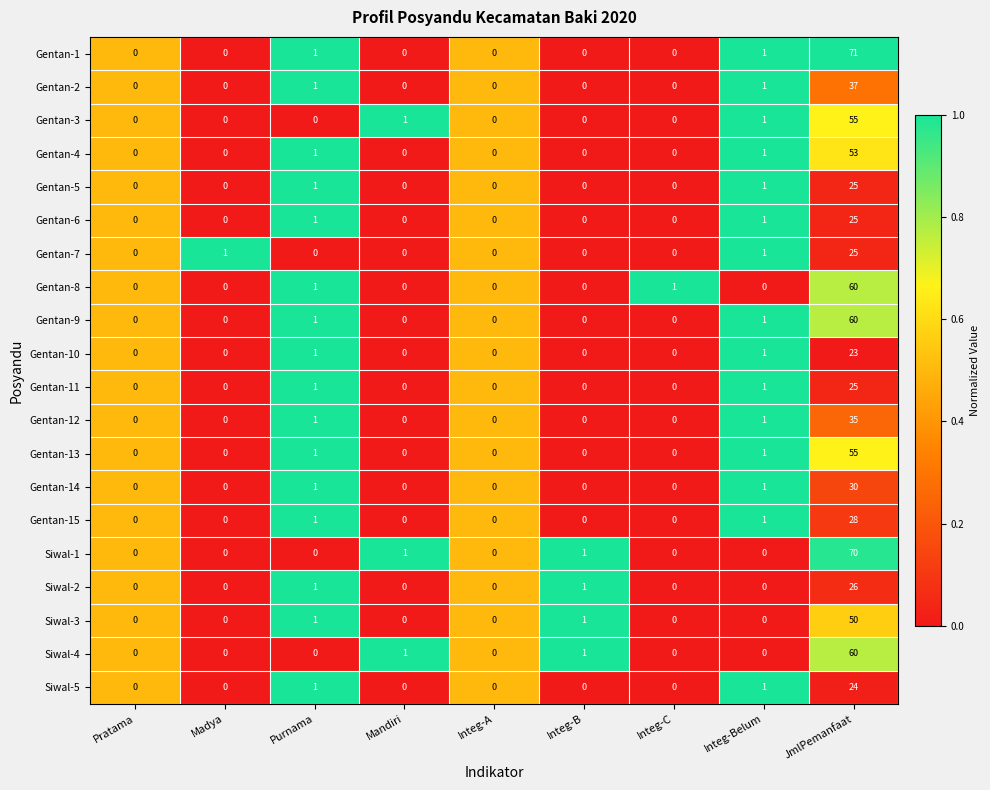

Is the value of Siwal-5 at Purnama greater than the value of Gentan-12 at Integ-A?

Yes